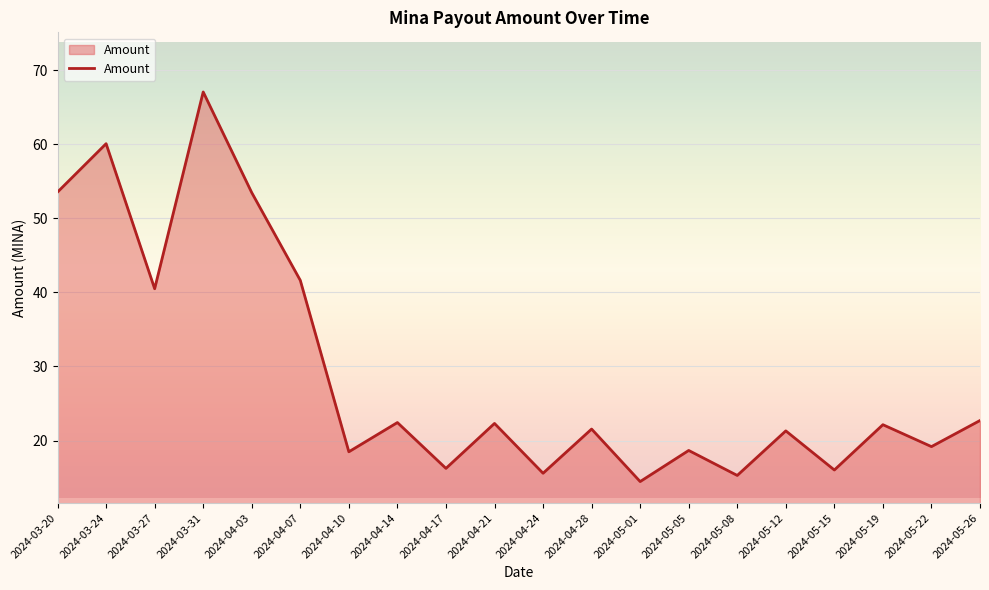

What is the maximum value shown in the chart?

67.1